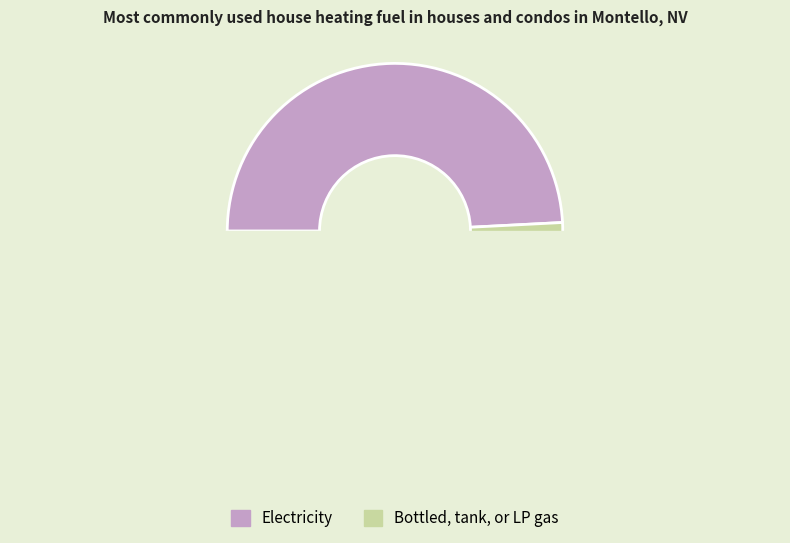

Does 1 represent more than half of the total?

No